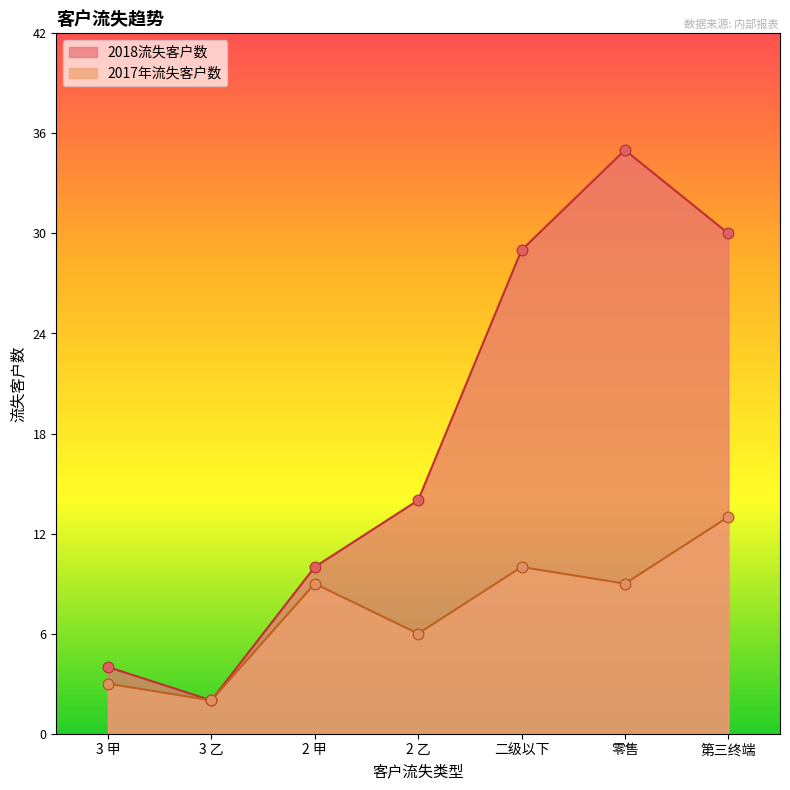

Which series has the largest Y range (max minus min)?

2018流失客户数